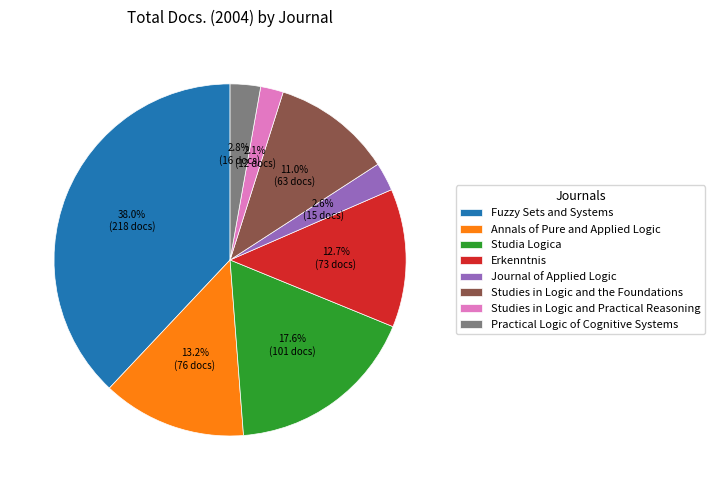

What is the ratio of the value at Studies in Logic and Practical Reasoning to the value at Erkenntnis?

0.2